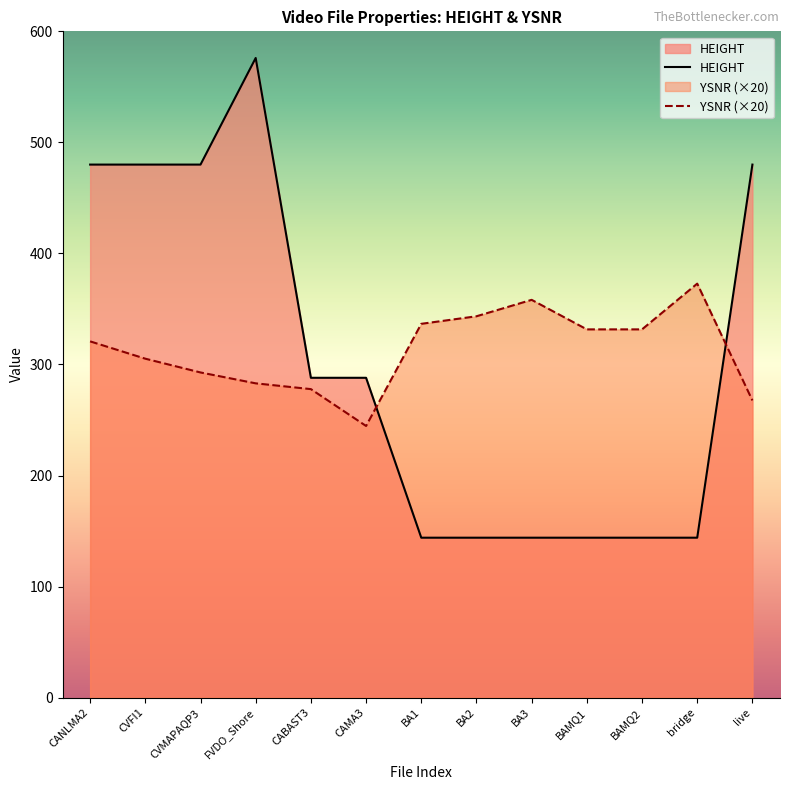

What is the label of the 6th point from the left?

CAMA3